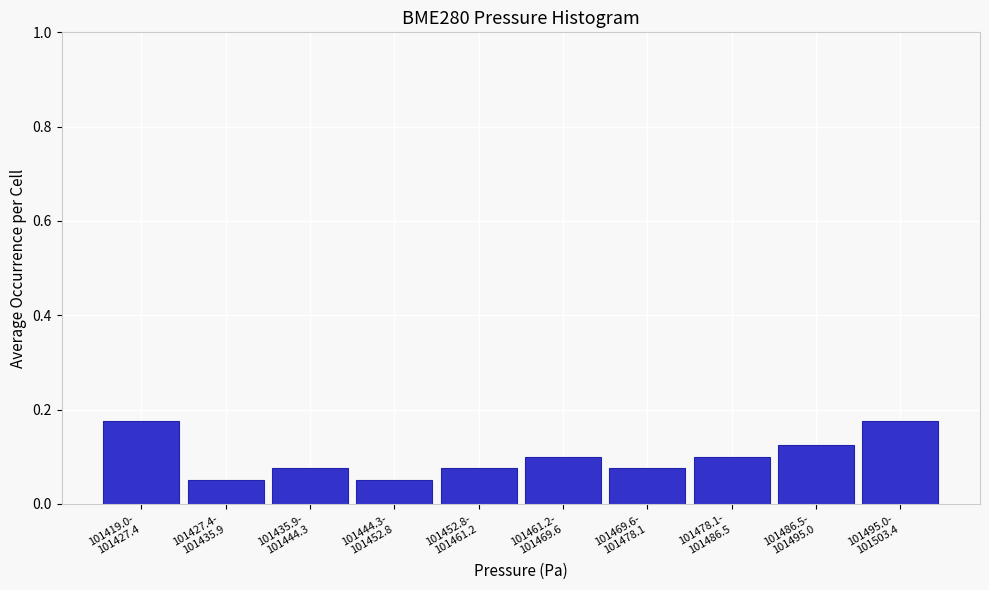

What is the sum of all values?

1.0